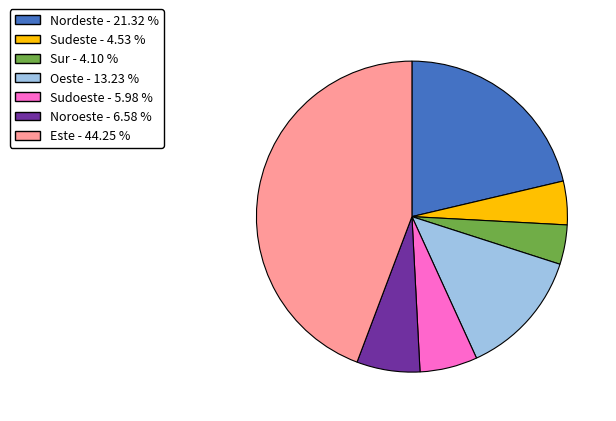

Is there a majority slice in this chart?

No